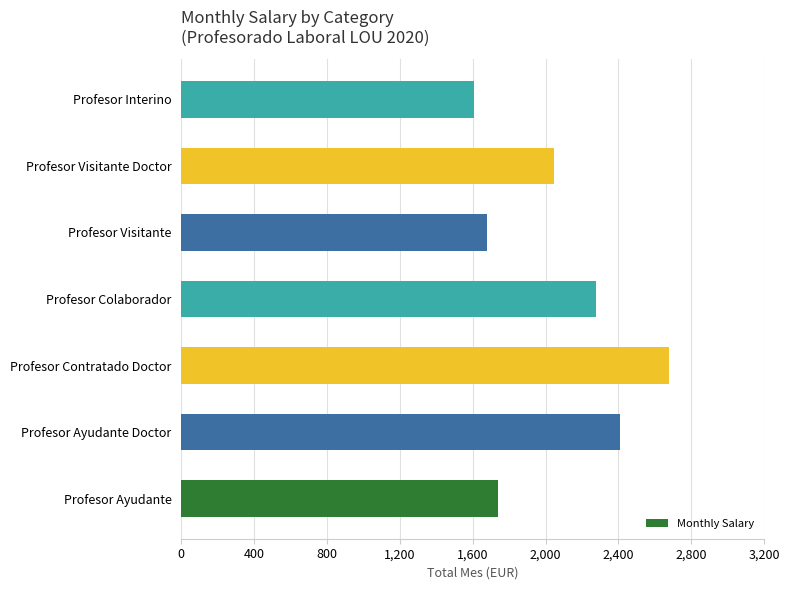

Does the chart contain stacked bars?

No